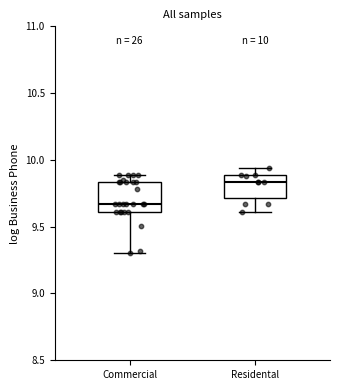

Which box has the lowest median line?

Commercial